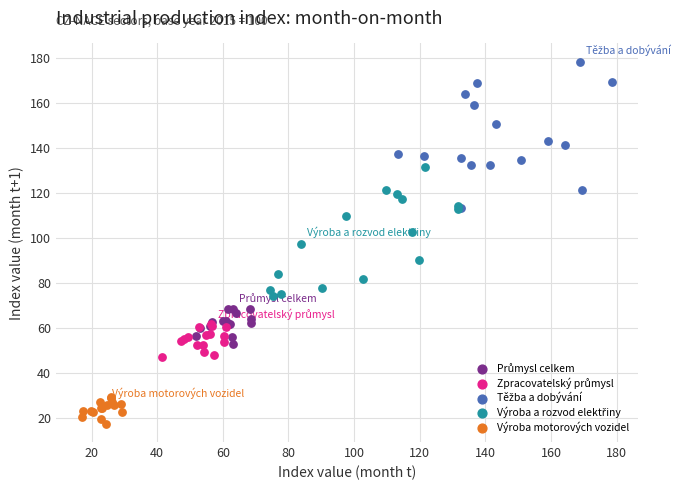

Which series reaches the minimum Y coordinate?

Výroba motorových vozidel